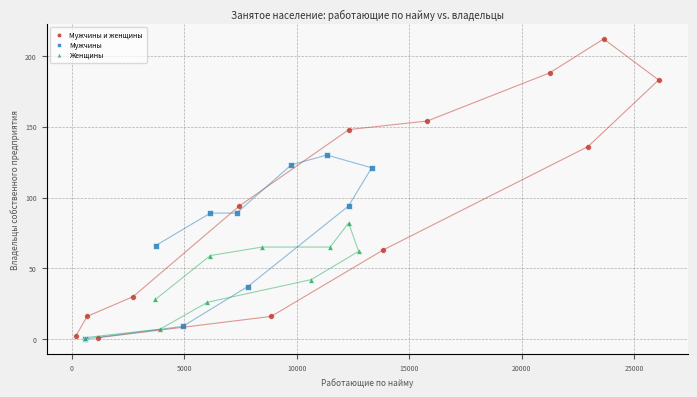

Which series has the widest spread of Y values?

Мужчины и женщины